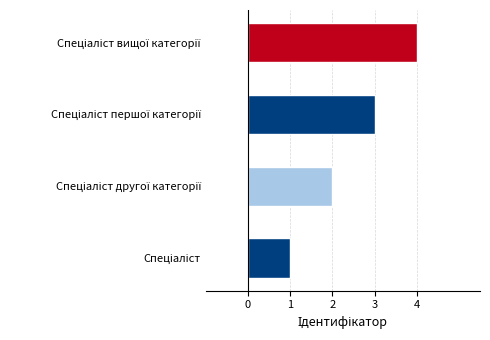

What is the sum of all values?

10